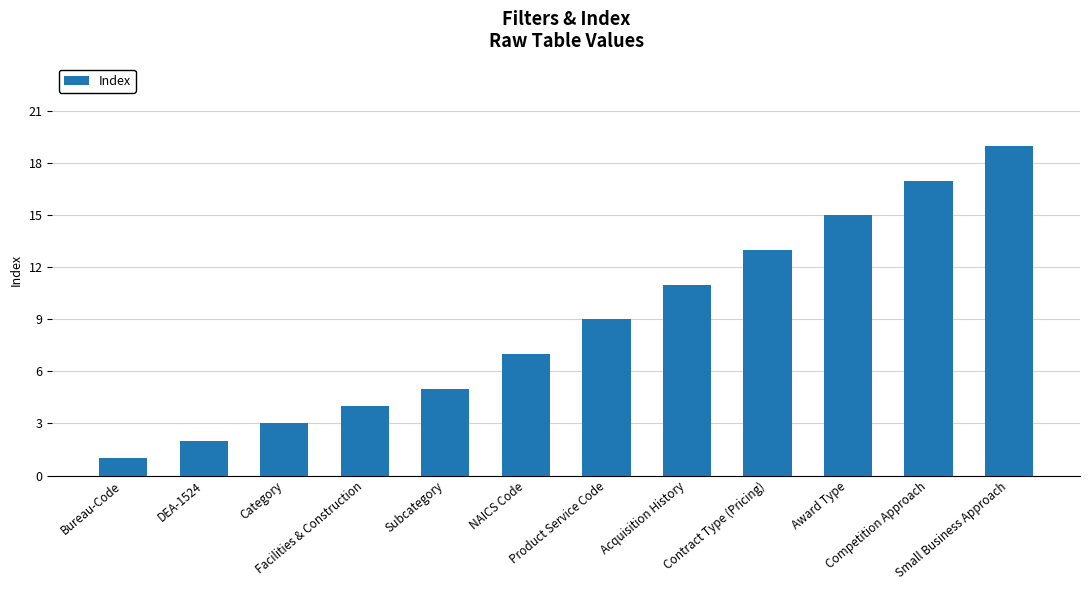

What is the difference between the second highest and minimum values?

16